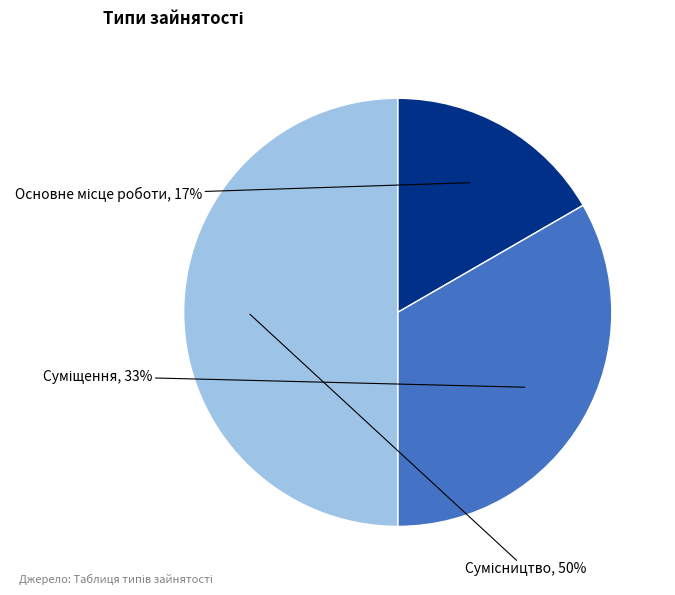

To the nearest percent, what is the average slice percentage?

33%